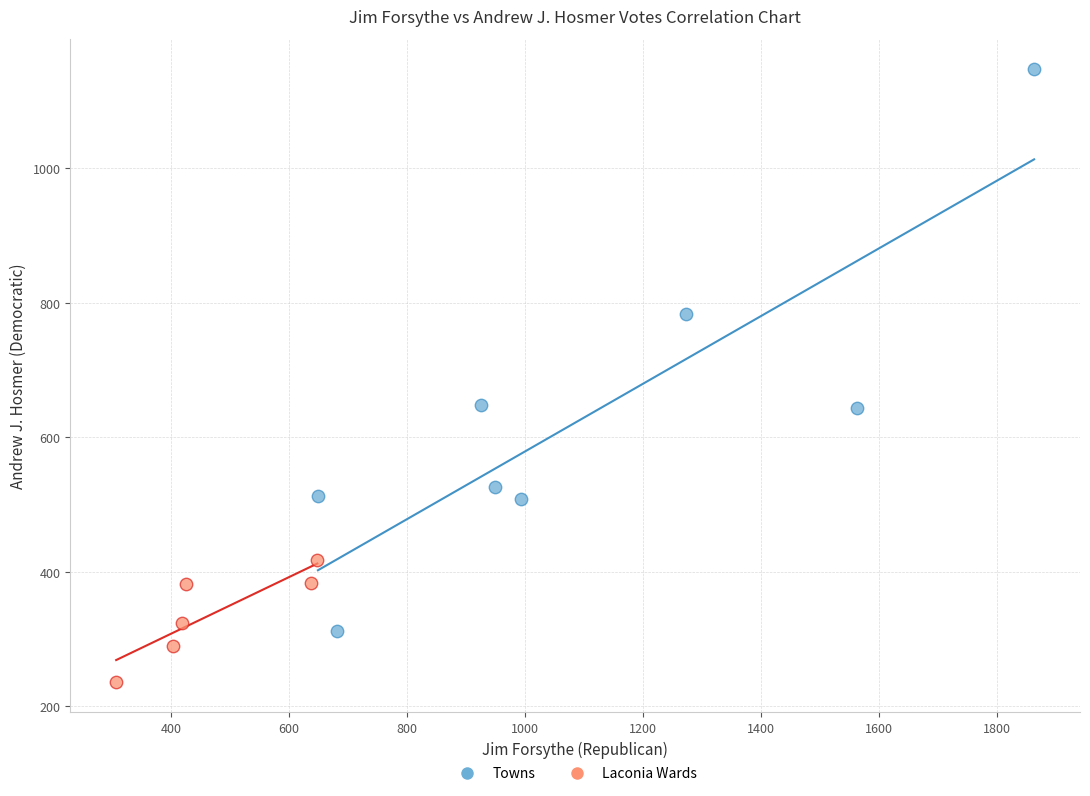

Which series reaches the minimum Y coordinate?

Laconia Wards